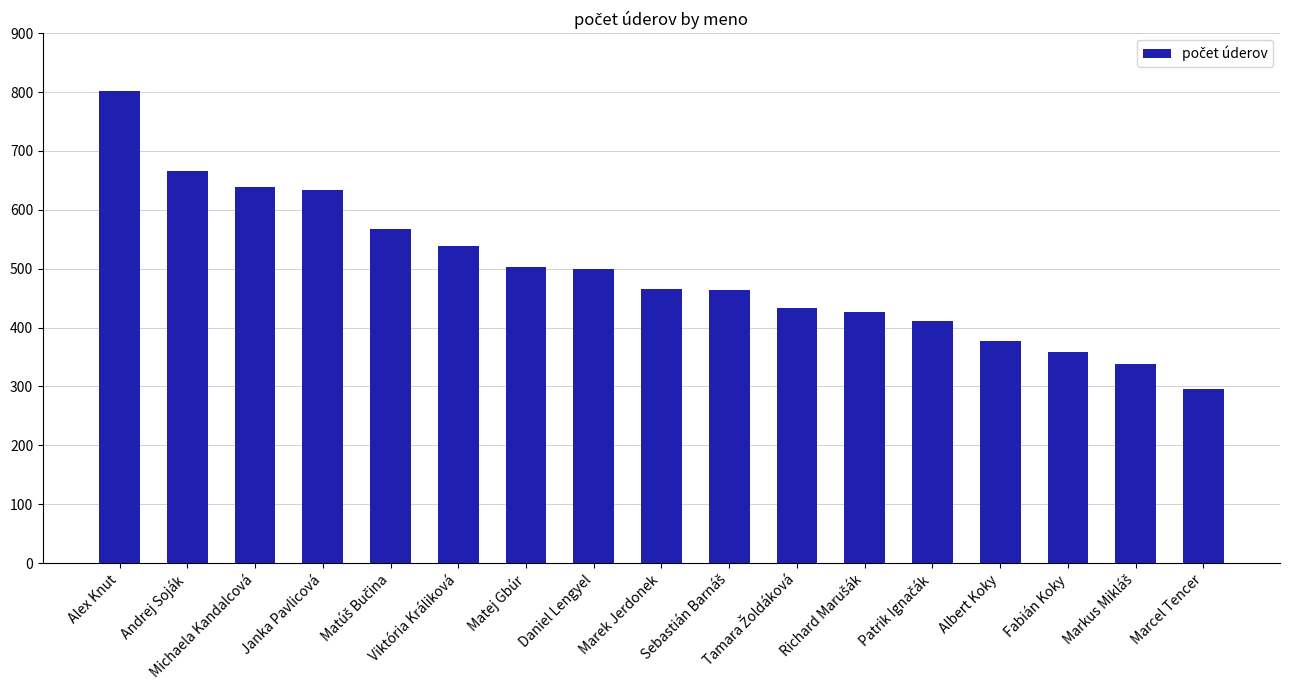

Which category has the lowest value across all series?

Marcel Tencer